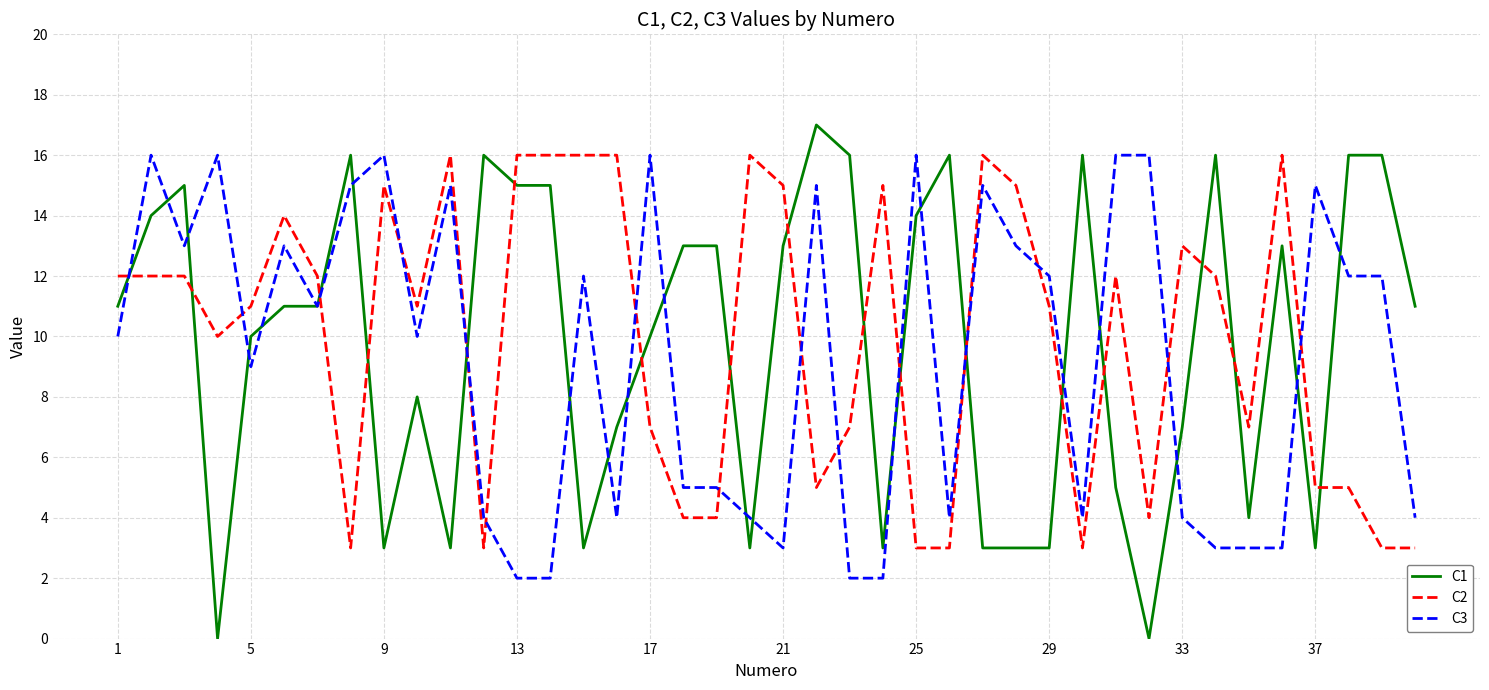

What is the maximum value for C1?

17